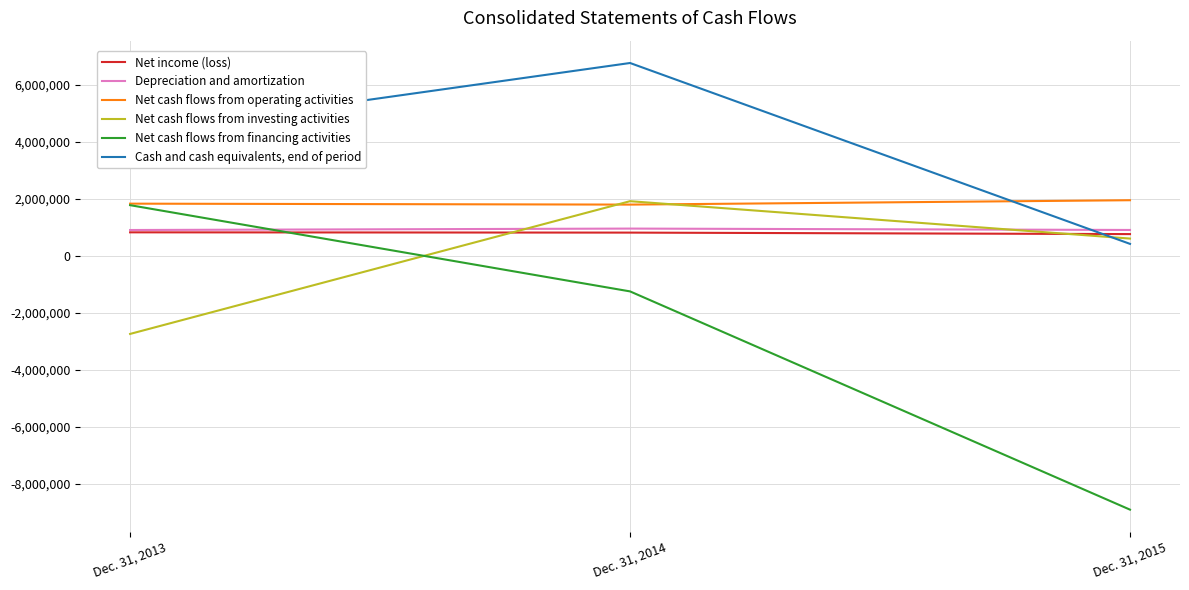

What is the total value across all series at Dec. 31, 2015?

-4251708